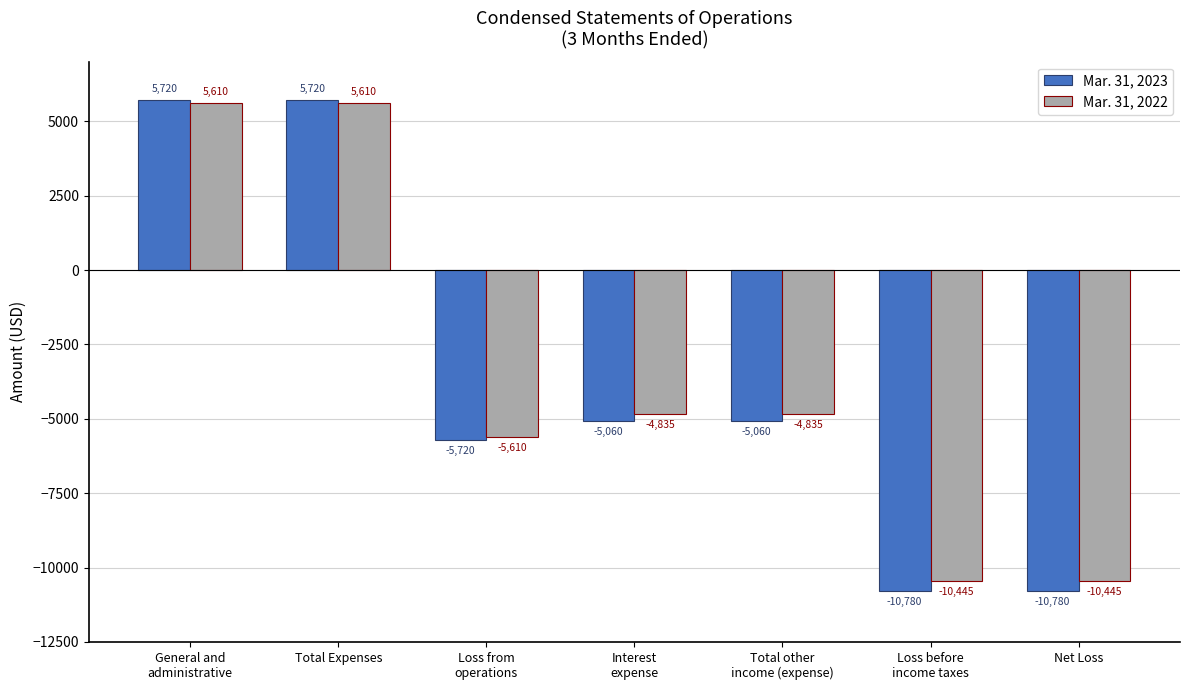

What is the label of the 4th bar from the right?

Interest
expense